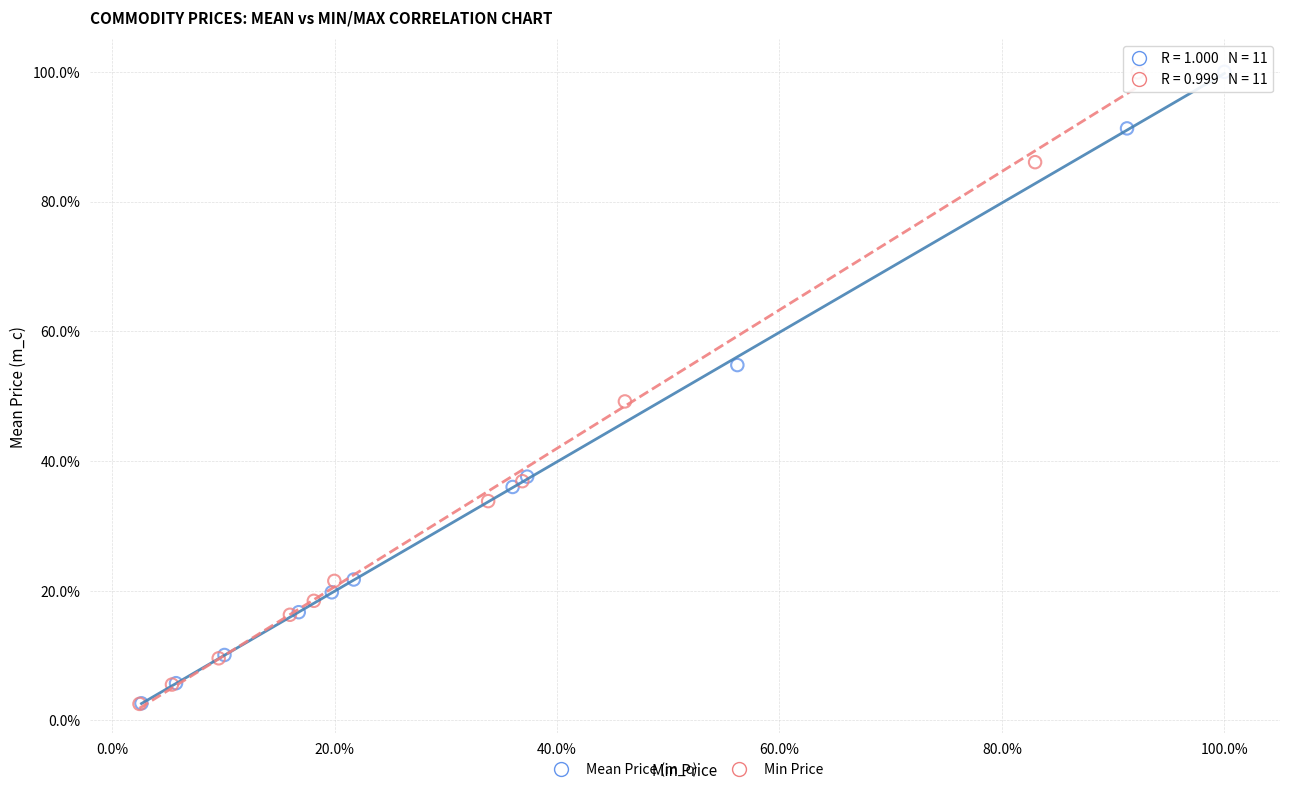

Which series has the largest Y range (max minus min)?

Mean Price (m_c)